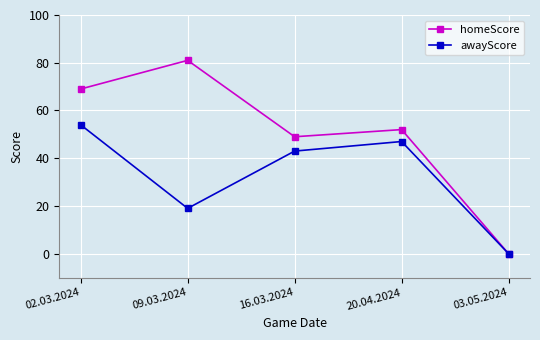

How many interior local peaks does the homeScore series have?

2